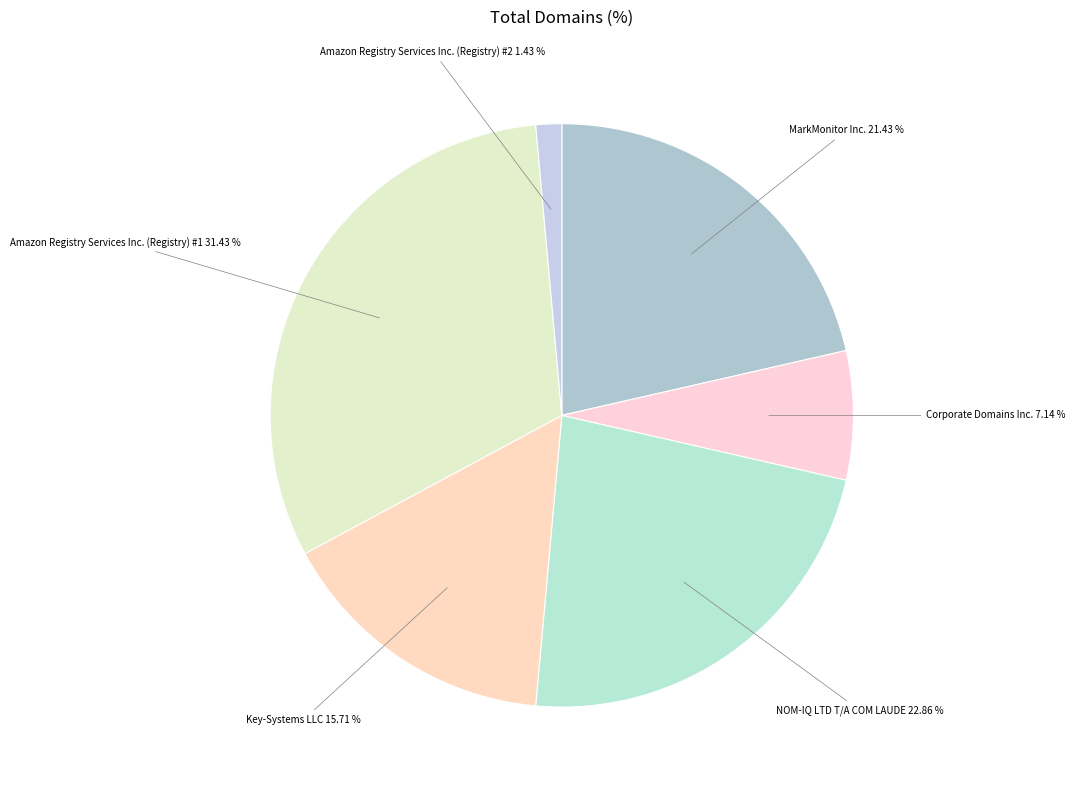

How many segments does this pie chart have?

6